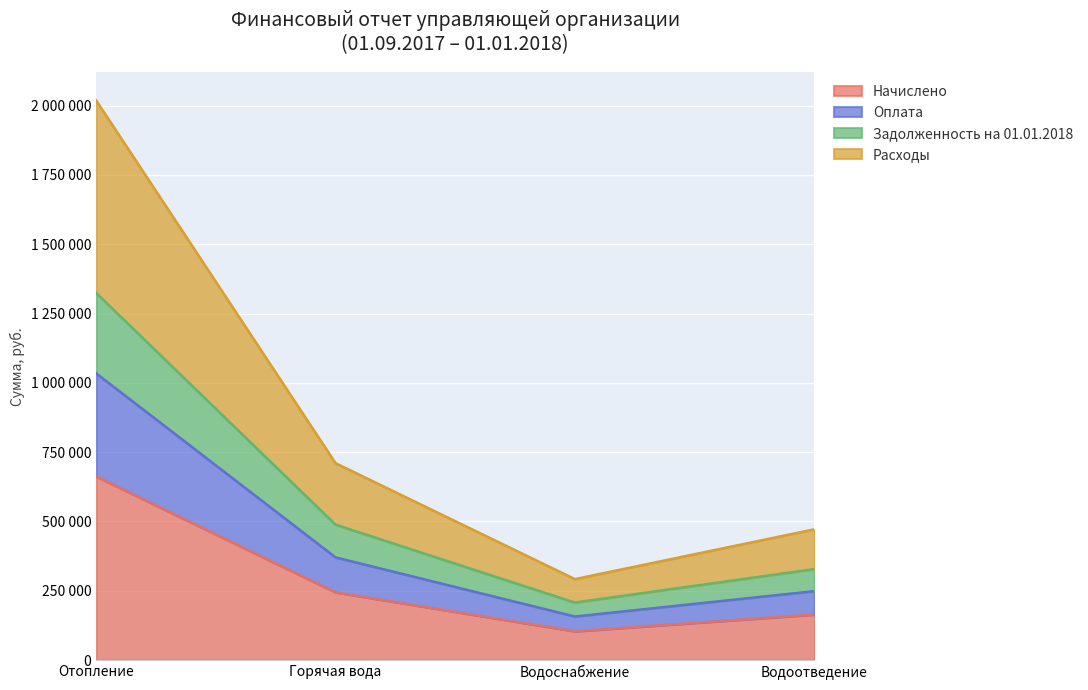

How many interior local valleys does the Оплата series have?

1